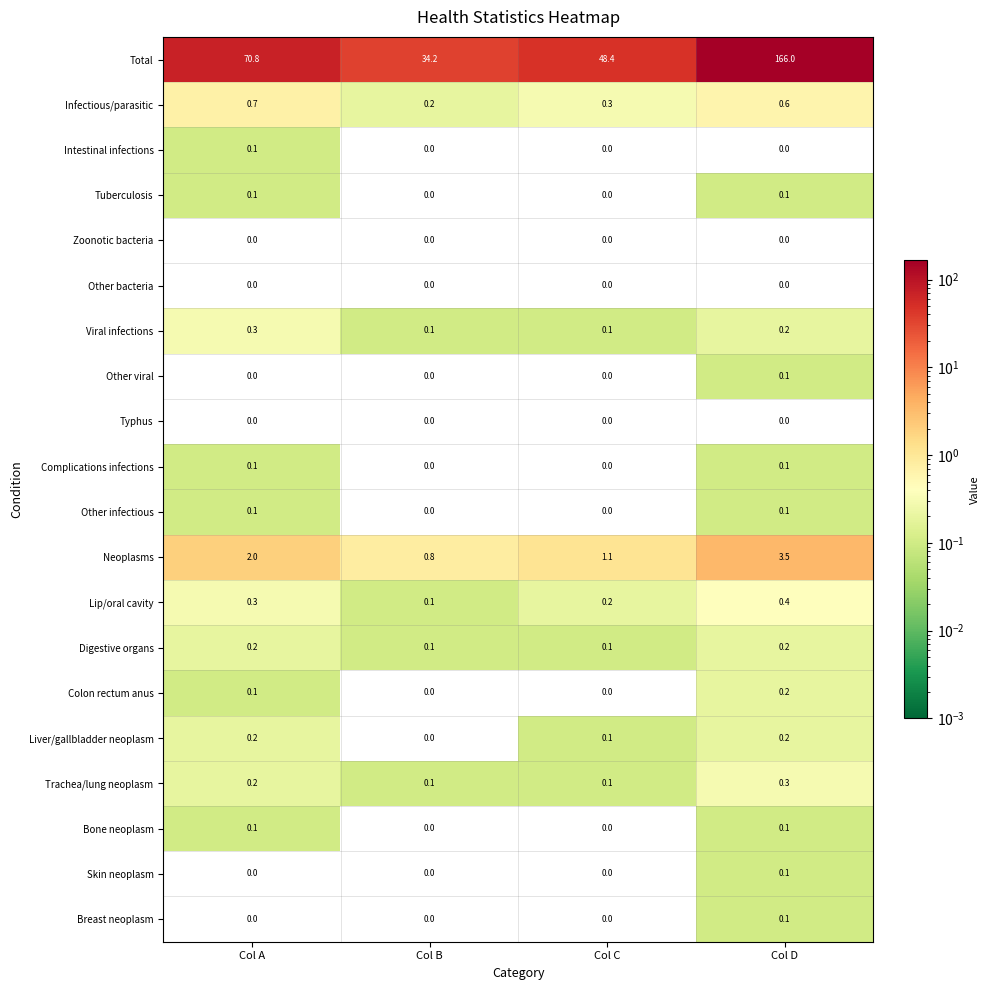

What is the total value across all series at Col B?

35.6